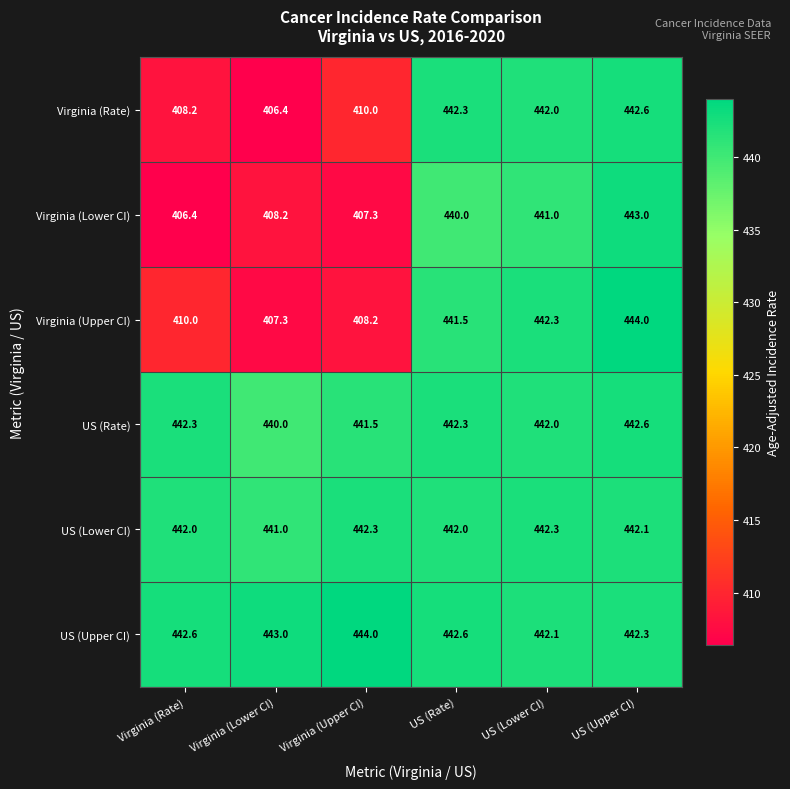

What is the difference between the US (Rate) values at Virginia (Upper CI) and US (Lower CI)?

0.5